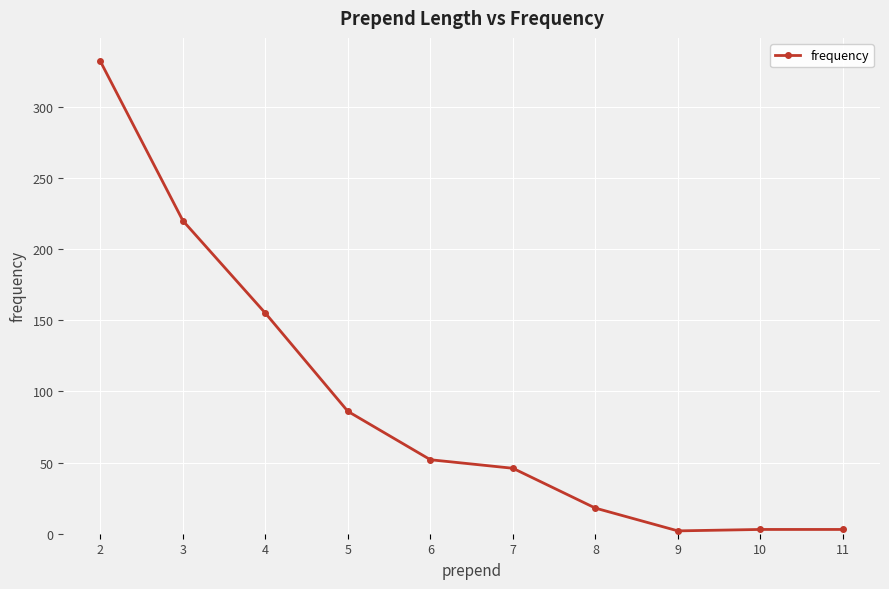

At which label does the data first exceed 52?

2